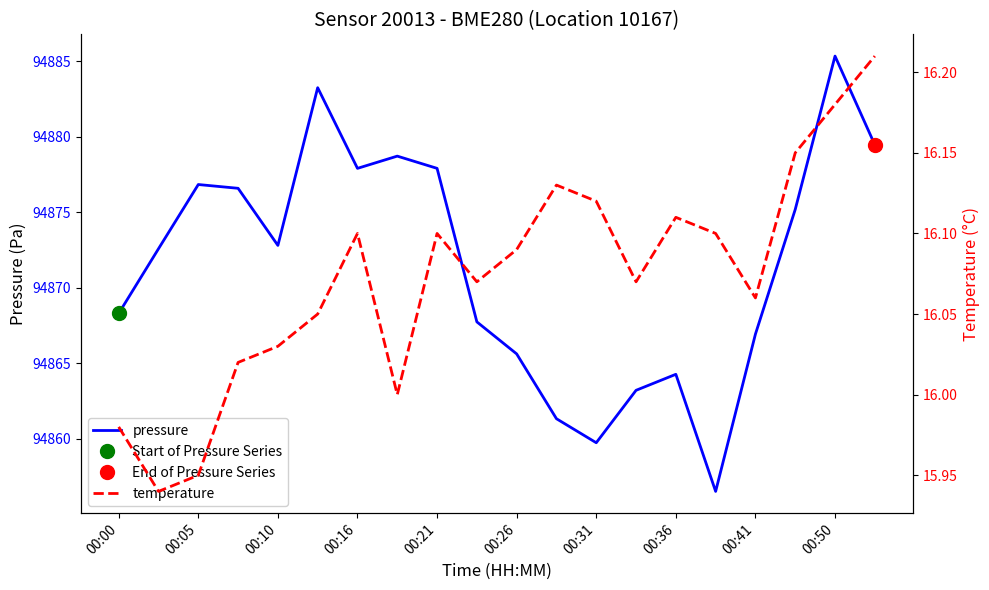

True or false: pressure and temperature cross at least once.

False